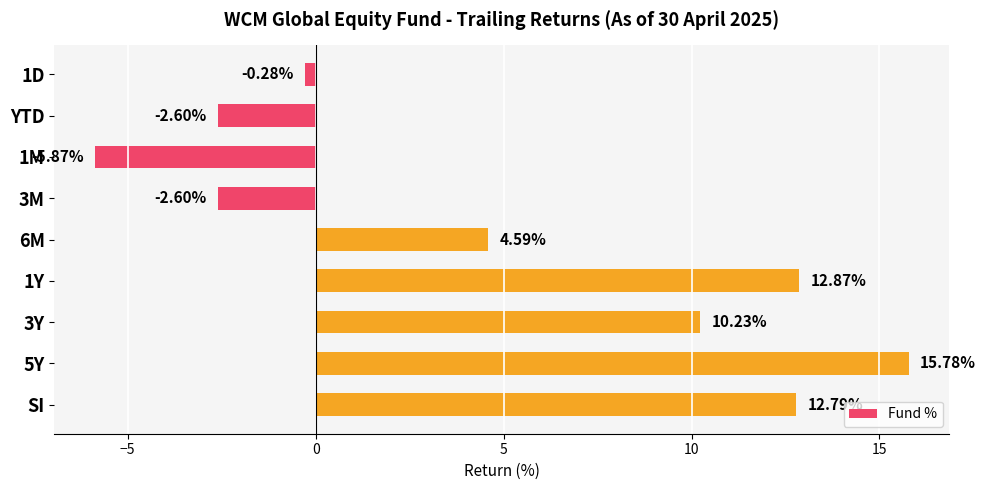

Between YTD and 6M, which is larger?

6M